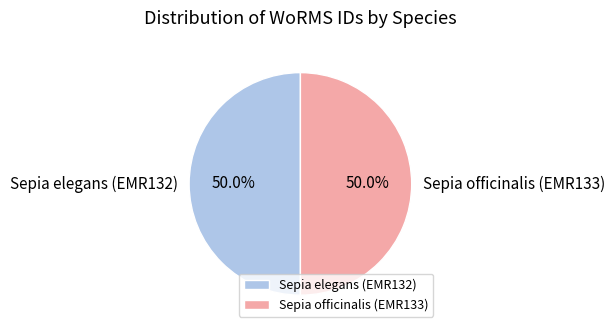

How many slices are in this pie chart?

2